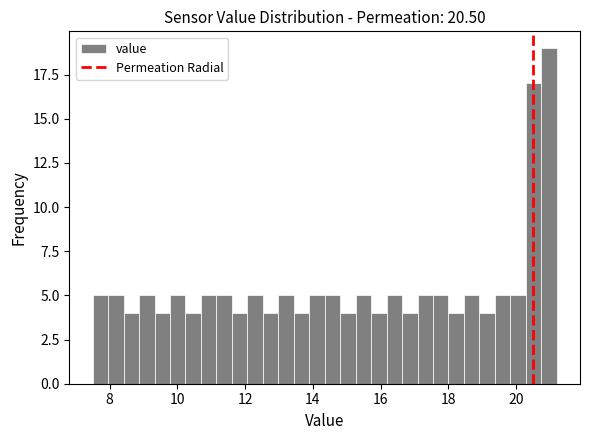

Read against the x-axis, roughly where is the centre of the tallest bar?

21.0